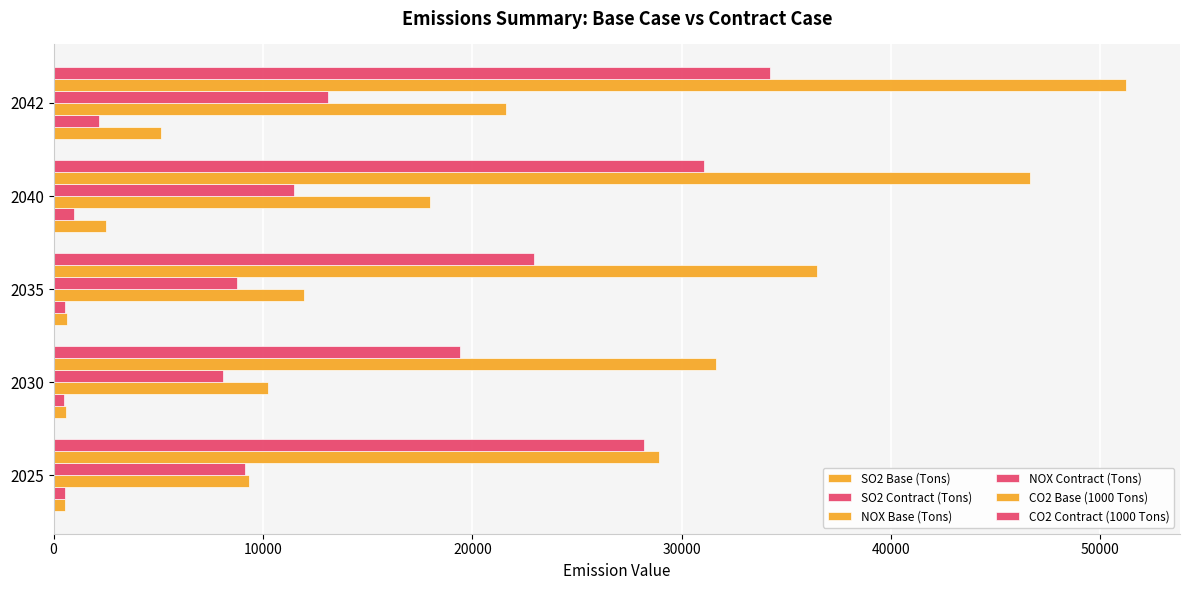

How many data points in SO2 Contract (Tons) are less than 551?

2